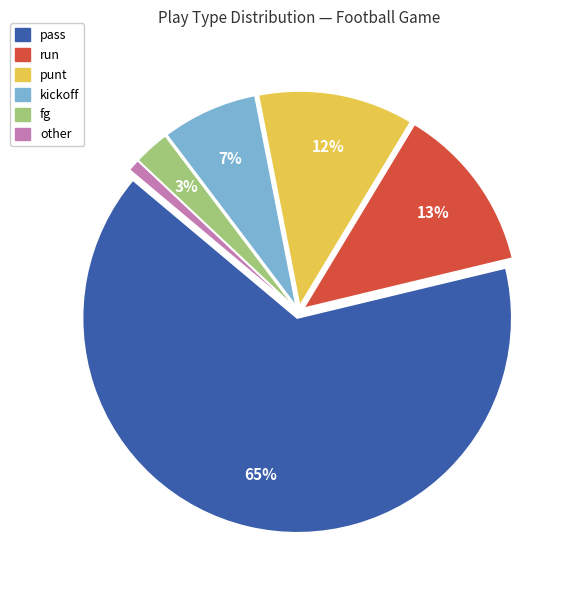

True or false: pass accounts for 50% of the total.

False